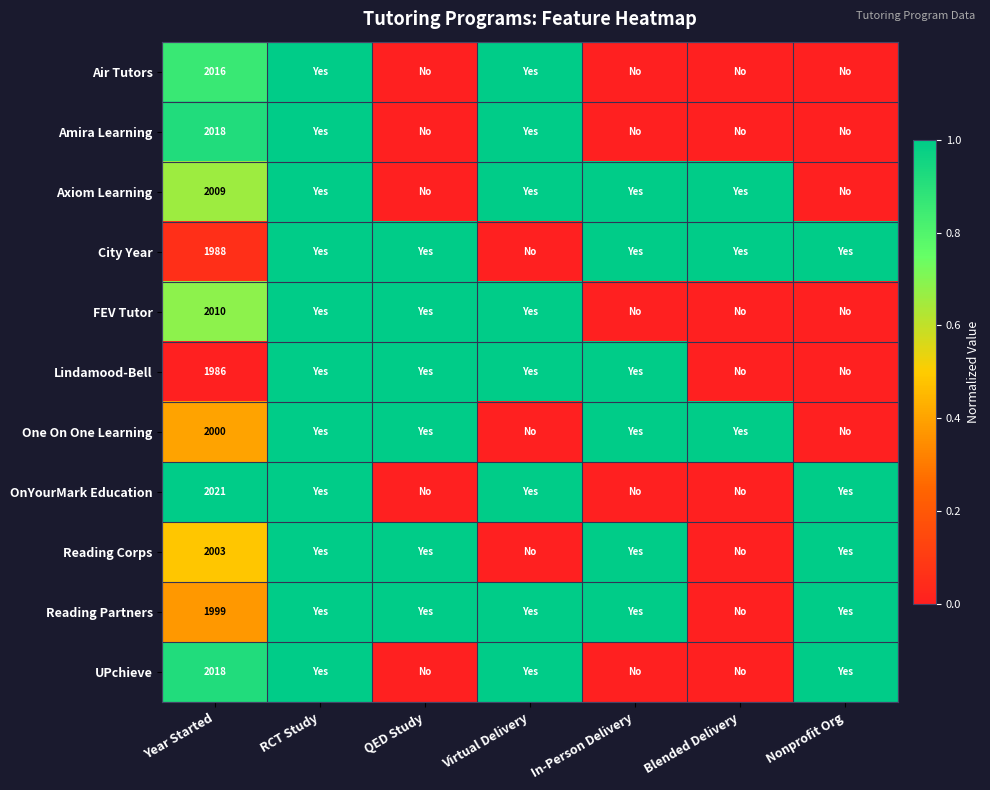

Is it true that Axiom Learning equals 2812 at Year Started?

False